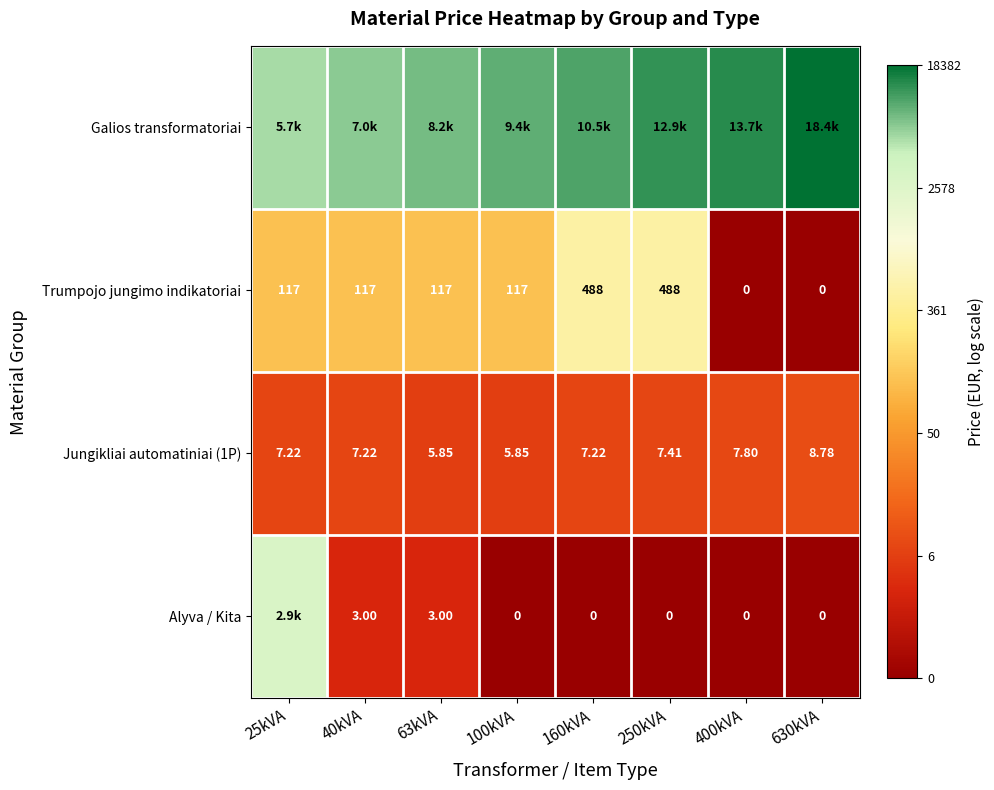

Is the value of Trumpojo jungimo indikatoriai at 630kVA greater than the value of Alyva / Kita at 63kVA?

No